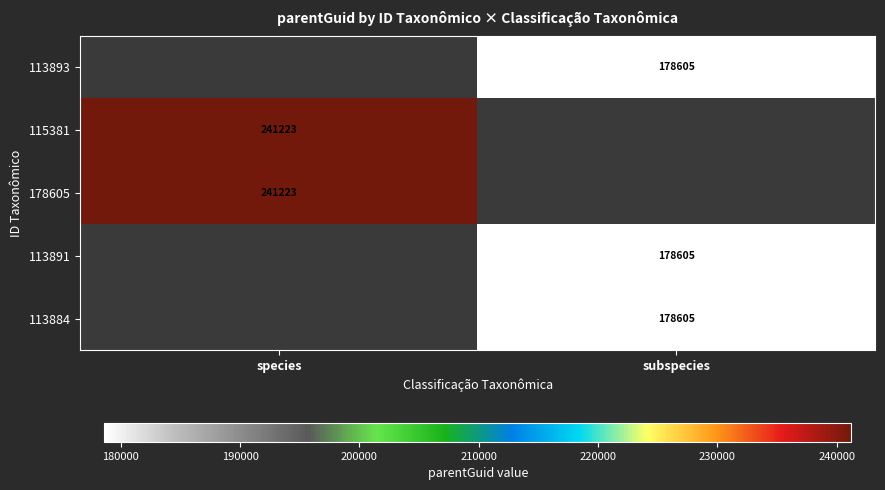

How many categories are shown in the chart?

2